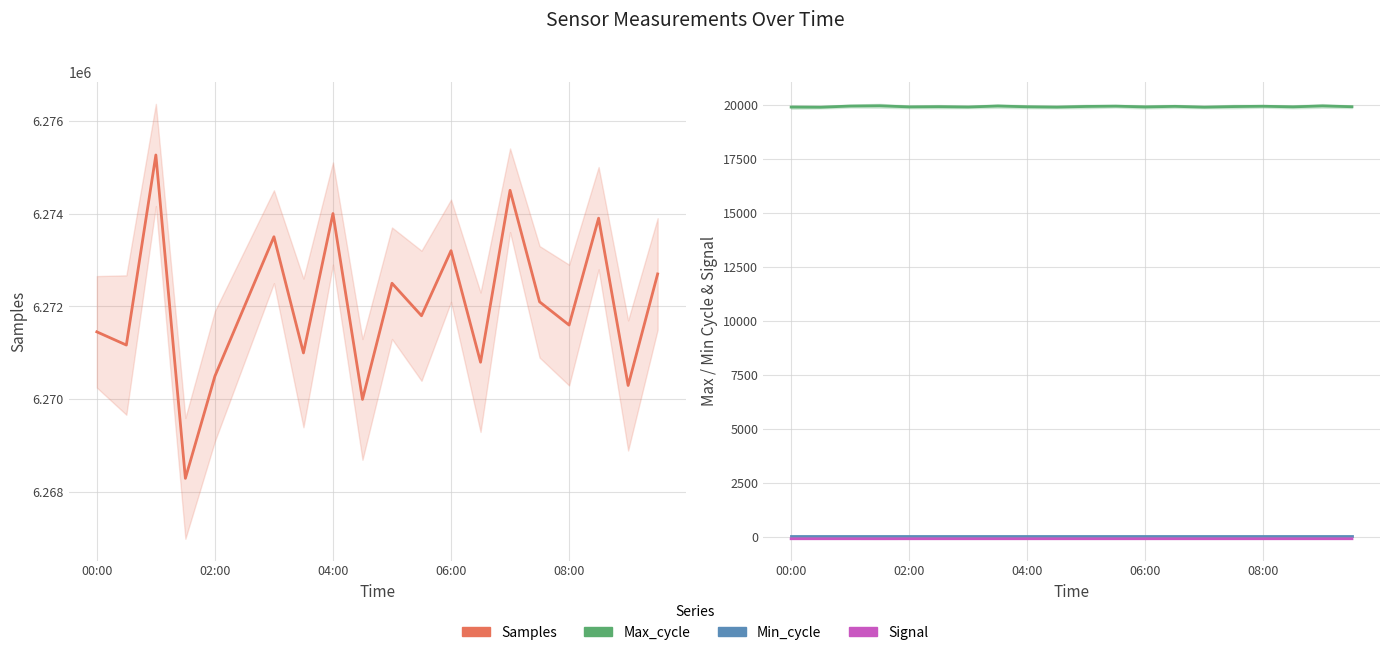

True or false: Max_cycle and Min_cycle intersect in this chart.

False